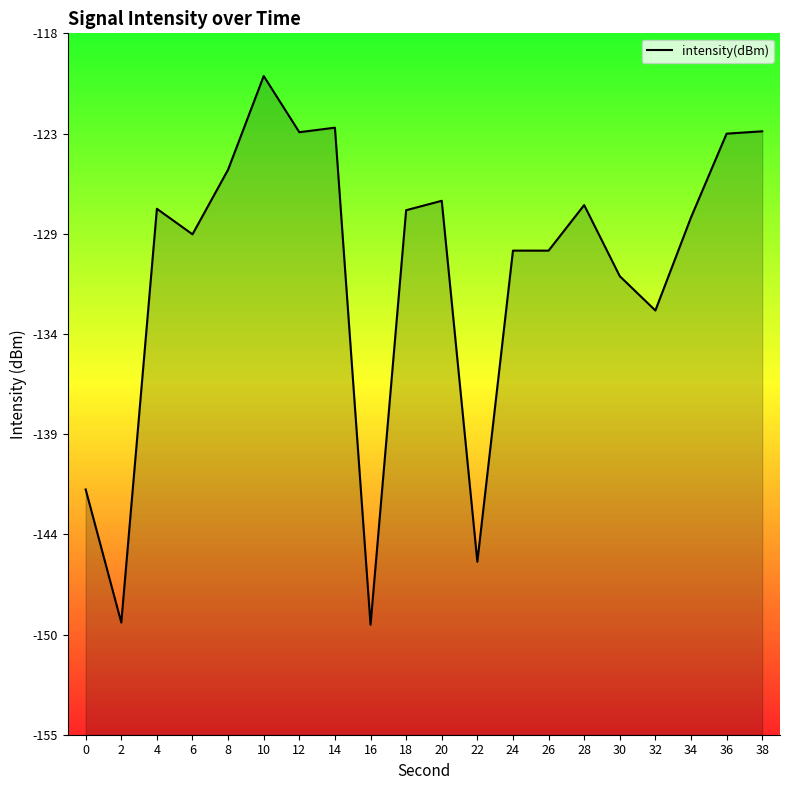

Reading left to right, list all the values displayed in this chart.

0=-142.1	2=-149.1	4=-127.3	6=-128.6	8=-125.2	10=-120.3	12=-123.2	14=-123.0	16=-149.2	18=-127.3	20=-126.8	22=-145.9	24=-129.5	26=-129.5	28=-127.1	30=-130.8	32=-132.6	34=-127.7	36=-123.3	38=-123.2